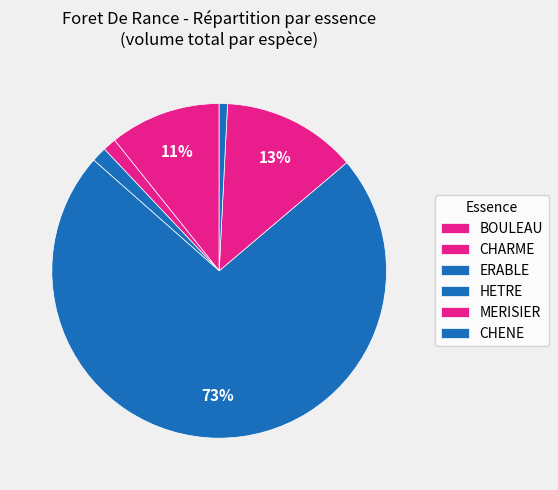

Which category has the biggest portion of the pie?

HETRE